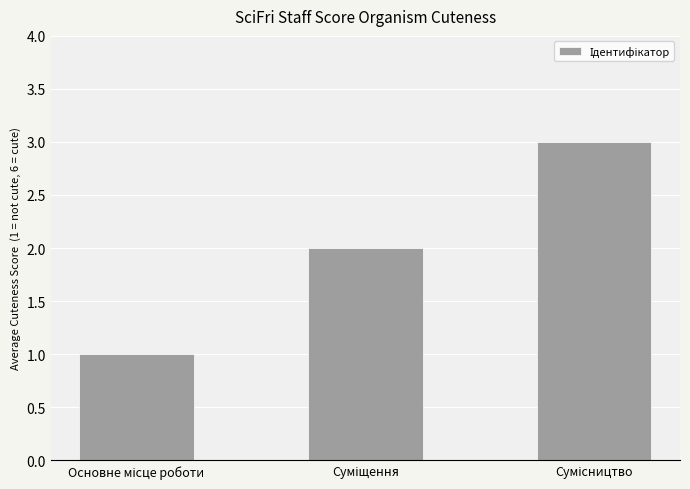

What is the greatest value displayed?

3